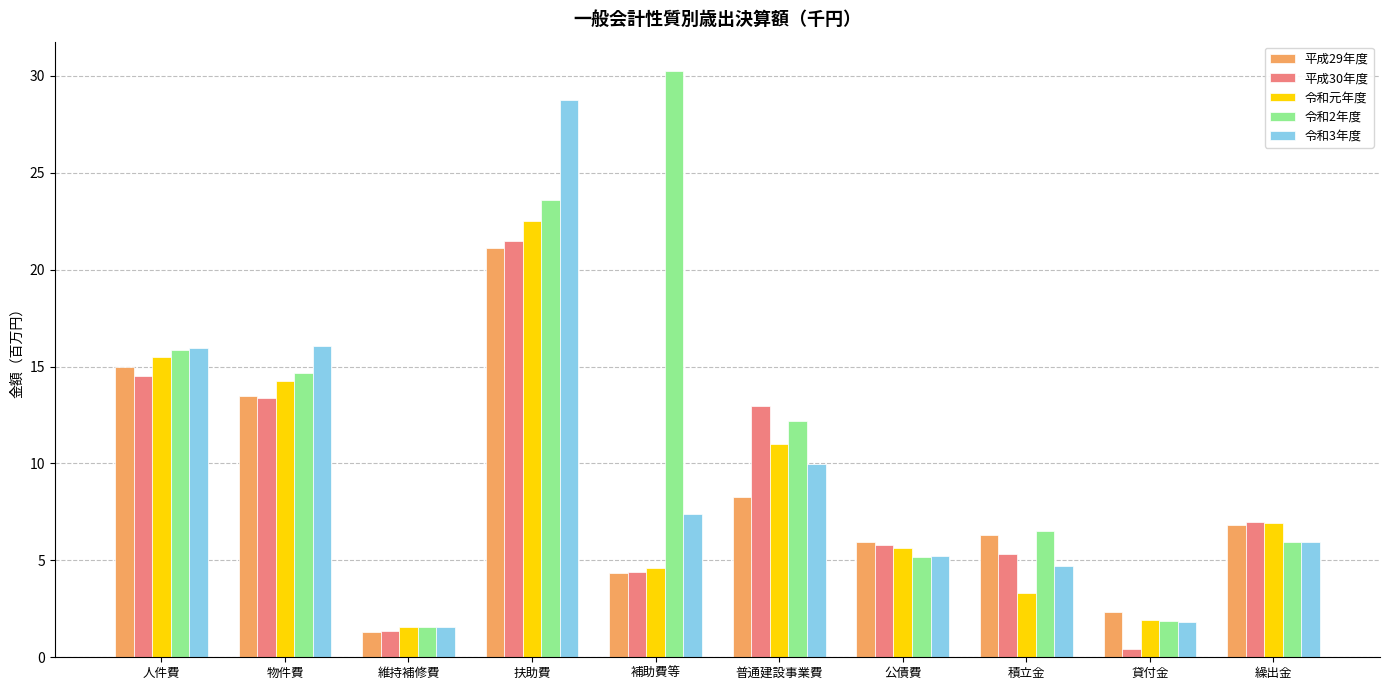

Which category has the lowest value across all series?

貸付金